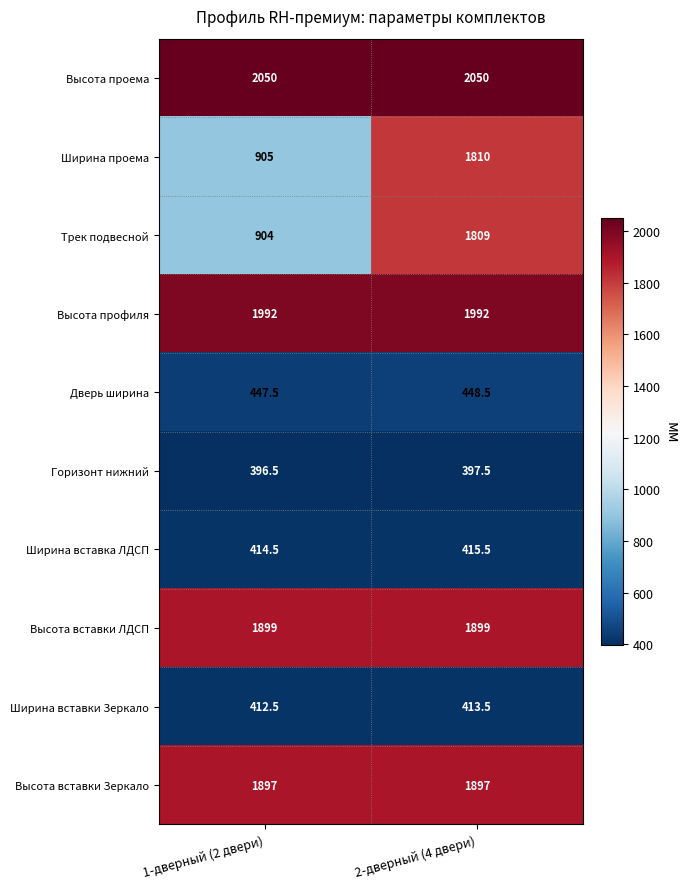

At 2-дверный (4 двери), list the series in order from smallest to largest.

Горизонт нижний, Ширина вставки Зеркало, Ширина вставка ЛДСП, Дверь ширина, Трек подвесной, Ширина проема, Высота вставки Зеркало, Высота вставки ЛДСП, Высота профиля, Высота проема